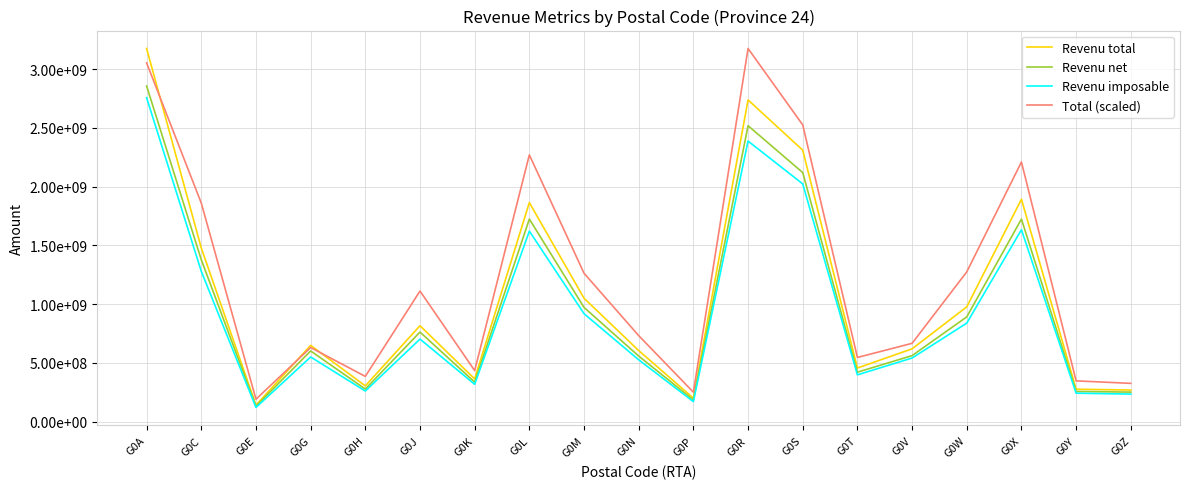

How many interior local valleys does the Revenu net series have?

5